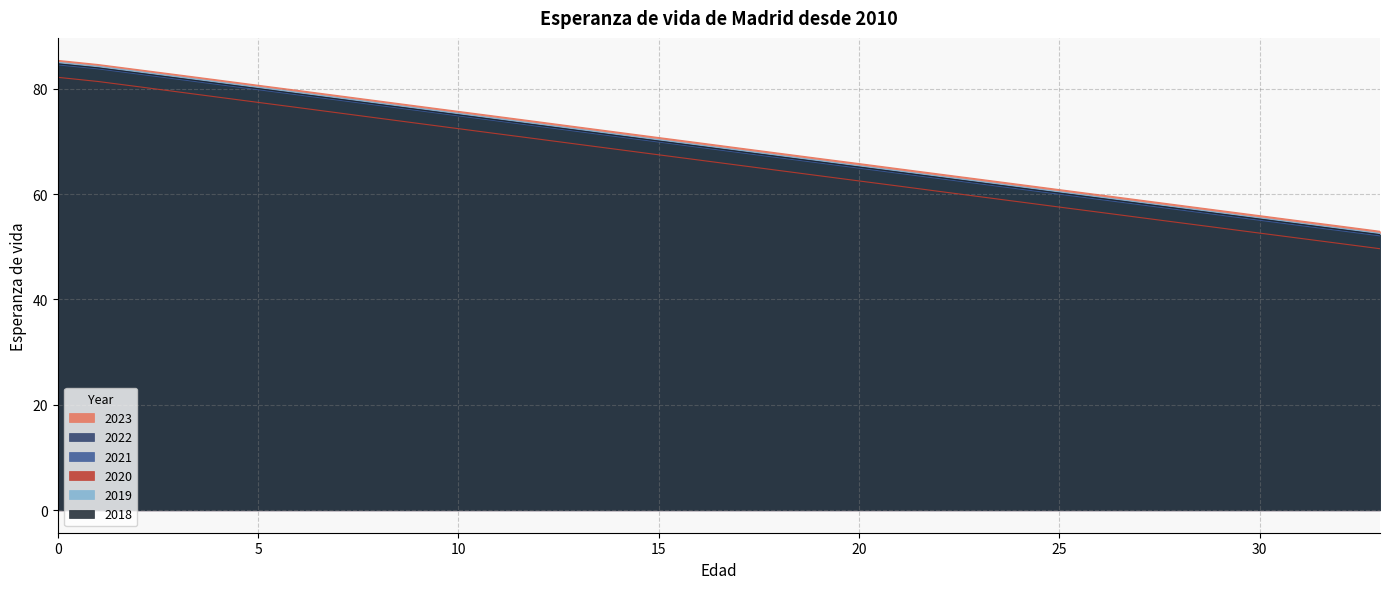

True or false: 2018 and 2019 cross at least once.

False